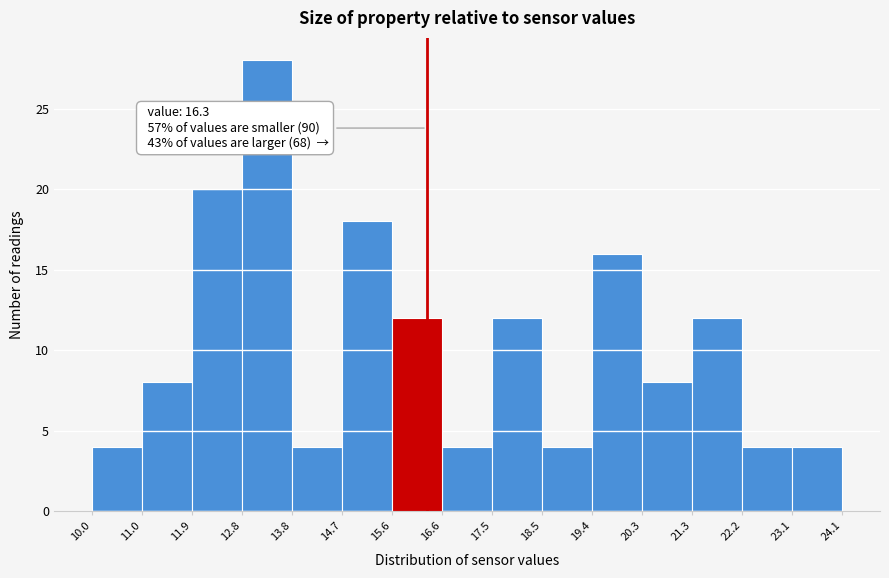

Over which range of the x-axis is the bar tallest?

12.8 to 13.8